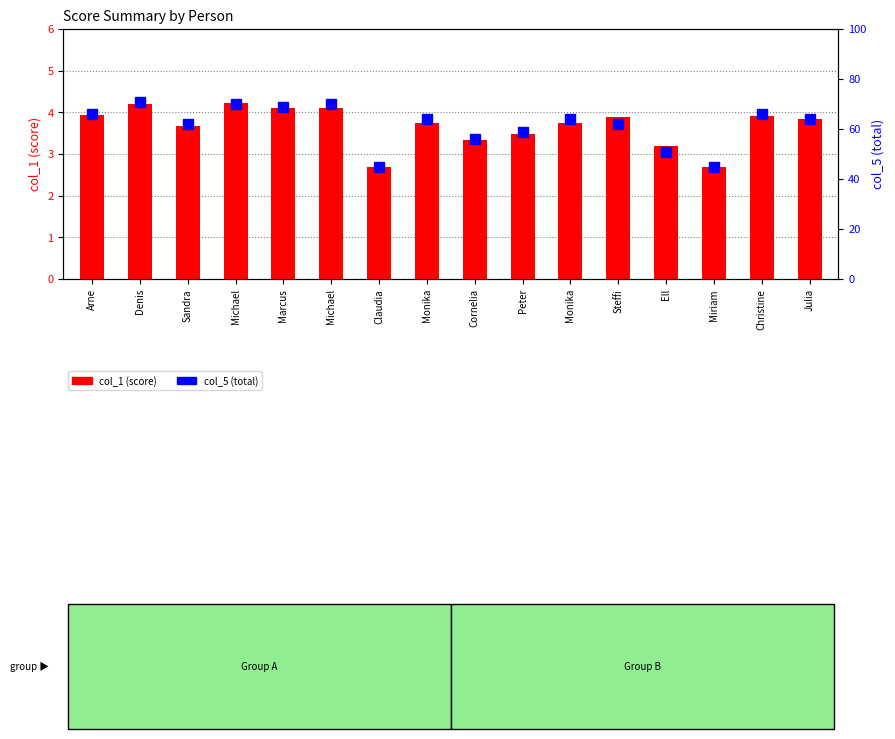

Reading right to left, list all the values displayed in this chart.

col_1 (score): 3.8	3.9	2.7	3.2	3.9	3.7	3.5	3.3	3.7	2.7	4.1	4.1	4.2	3.7	4.2	3.9
col_5 (total): 64.0	66.0	45.0	51.0	62.0	64.0	59.0	56.0	64.0	45.0	70.0	69.0	70.0	62.0	71.0	66.0